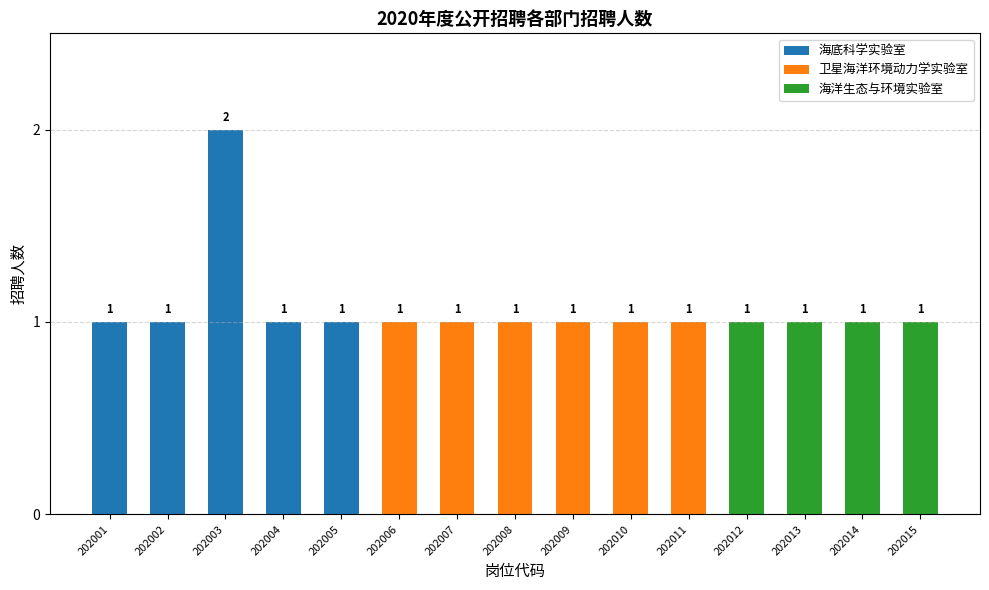

What is the ratio of the value at 202013 to the value at 202004?

1.0